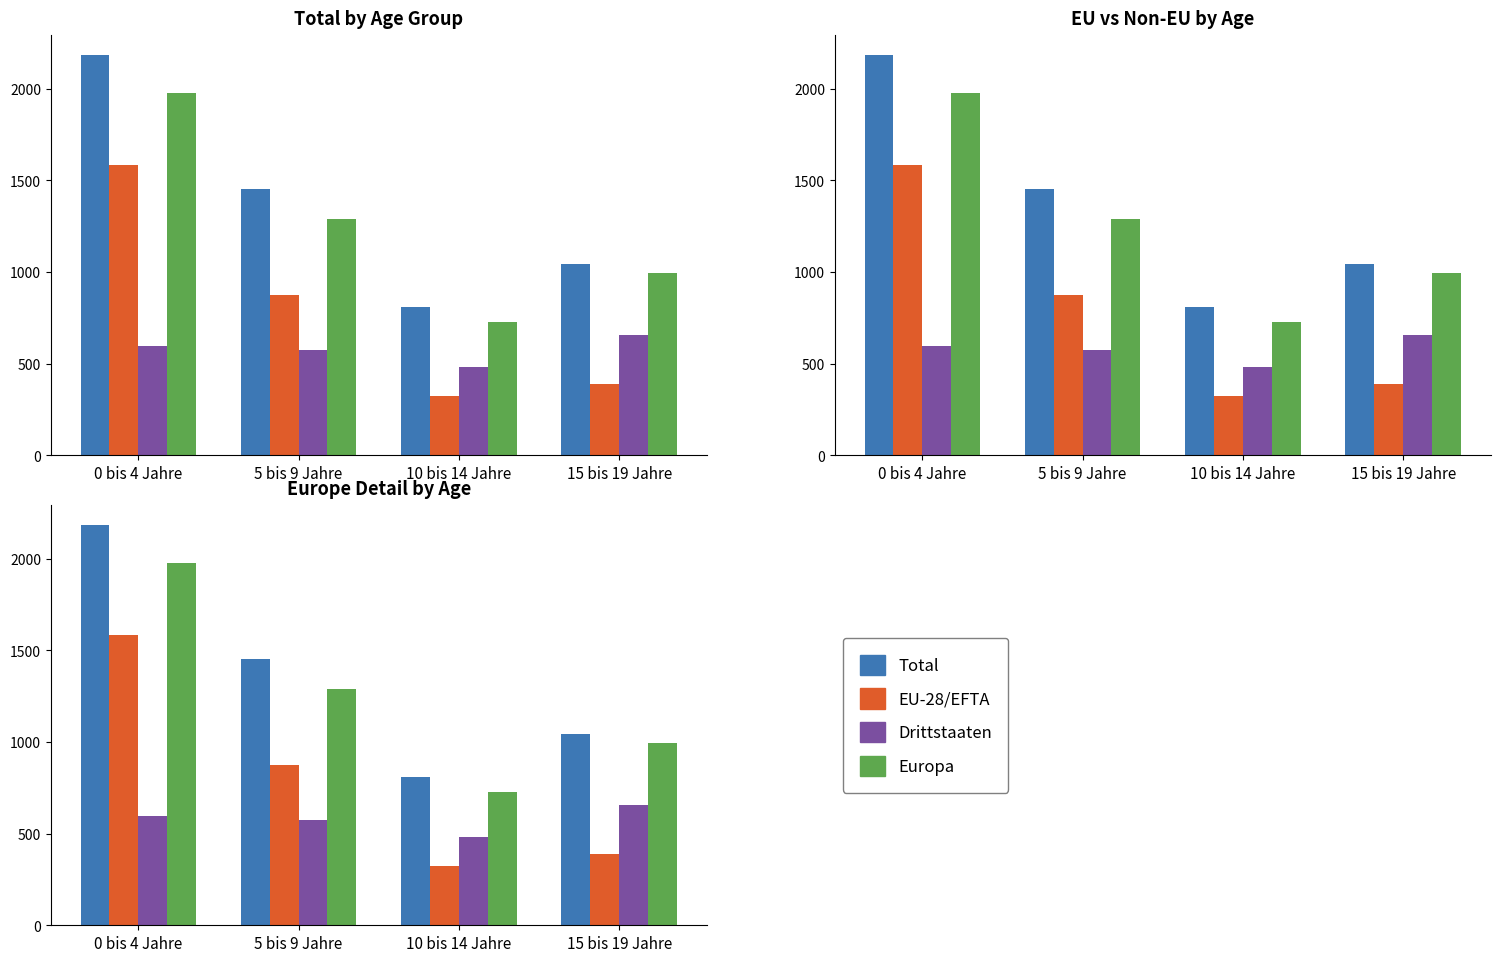

Is it true that Total equals 2248 at 5 bis 9 Jahre?

False